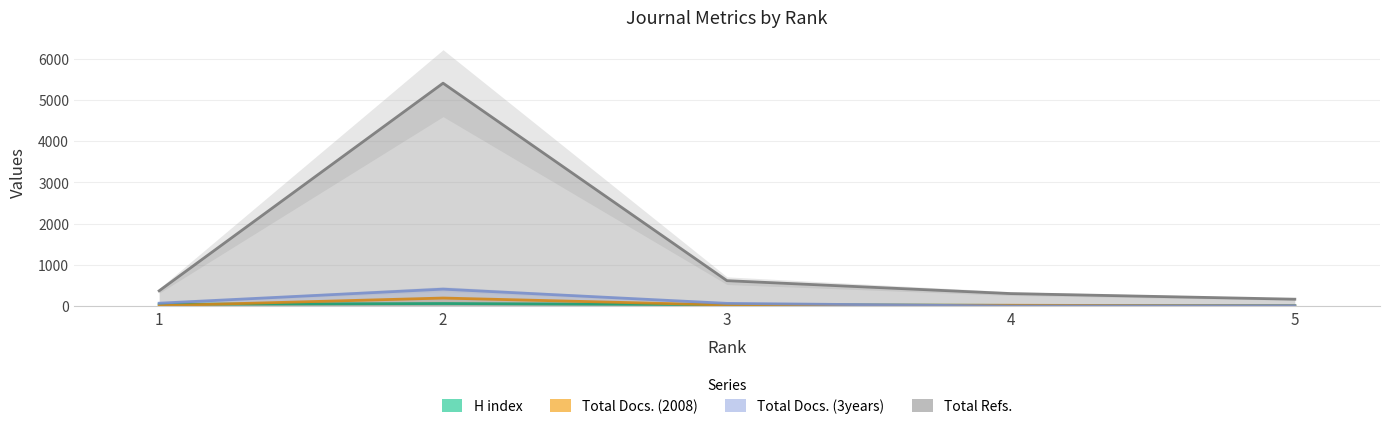

Between which two adjacent categories do Total Docs. (2008) and Total Docs. (3years) first intersect?

3 and 4